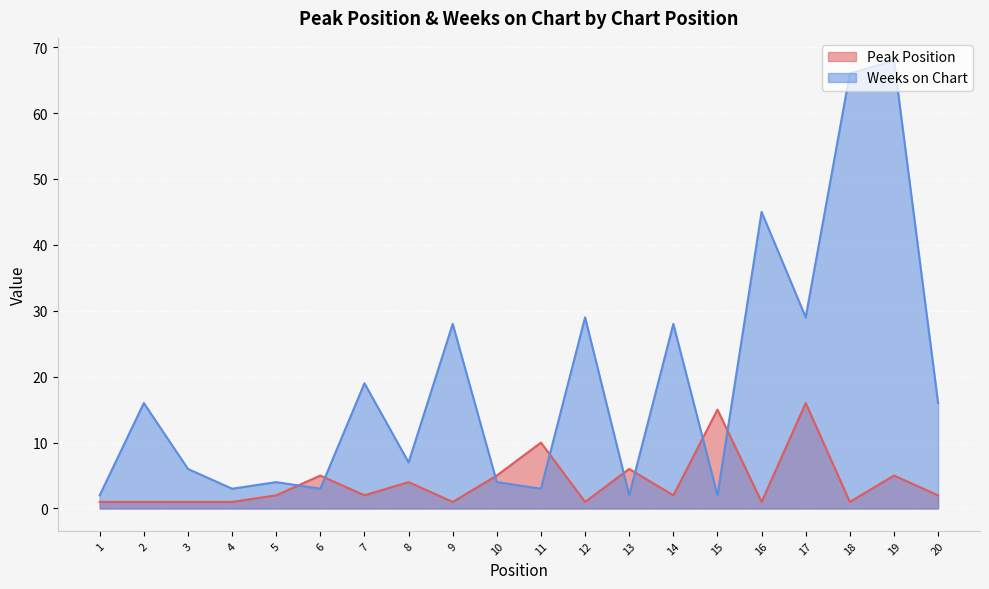

What is the smallest value displayed?

1